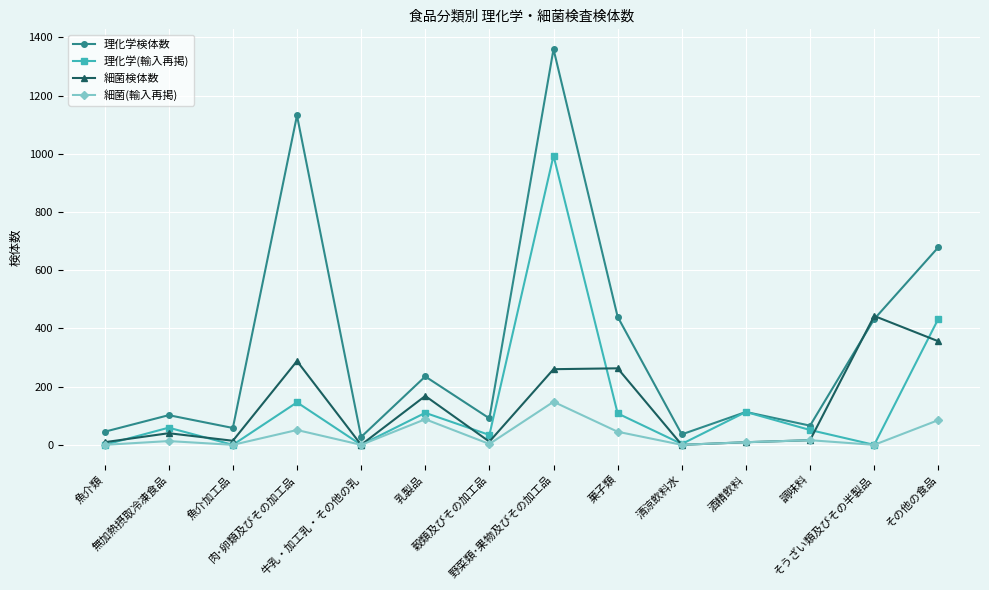

What is the greatest value displayed?

1360